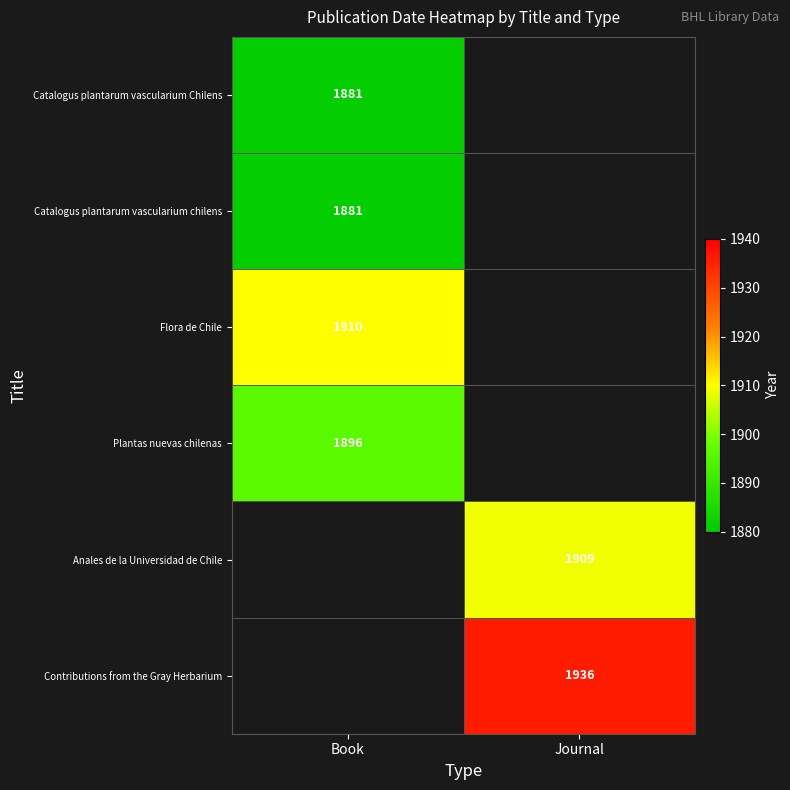

Is it true that Contributions from the Gray Herbarium equals 3277 at Journal?

False